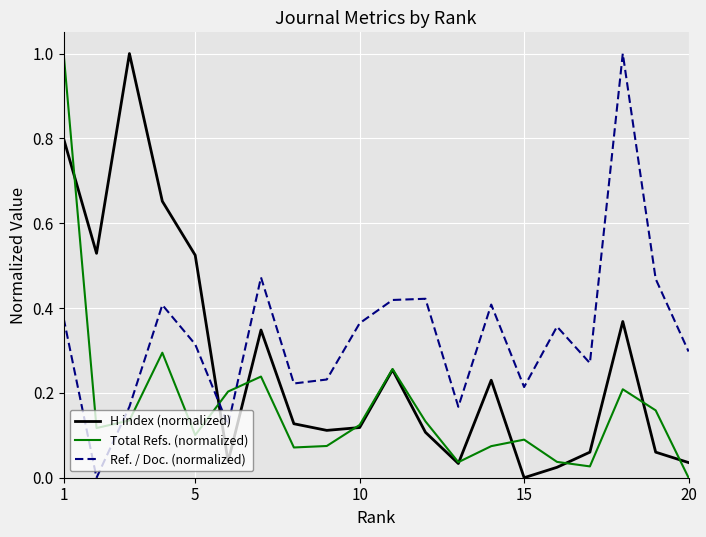

Rank the series by their average value, from highest to lowest.

Ref. / Doc. (normalized), H index (normalized), Total Refs. (normalized)